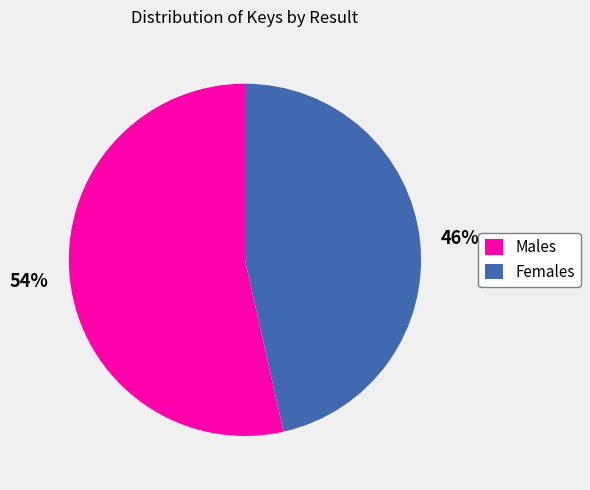

Which slice is the largest?

Males